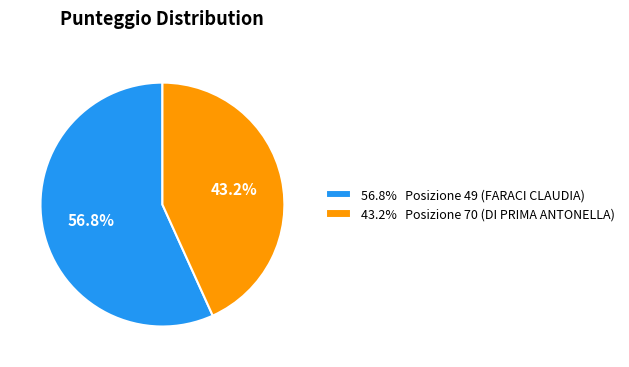

Rank the categories by value from lowest to highest.

43.2% Posizione 70 (DI PRIMA ANTONELLA), 56.8% Posizione 49 (FARACI CLAUDIA)